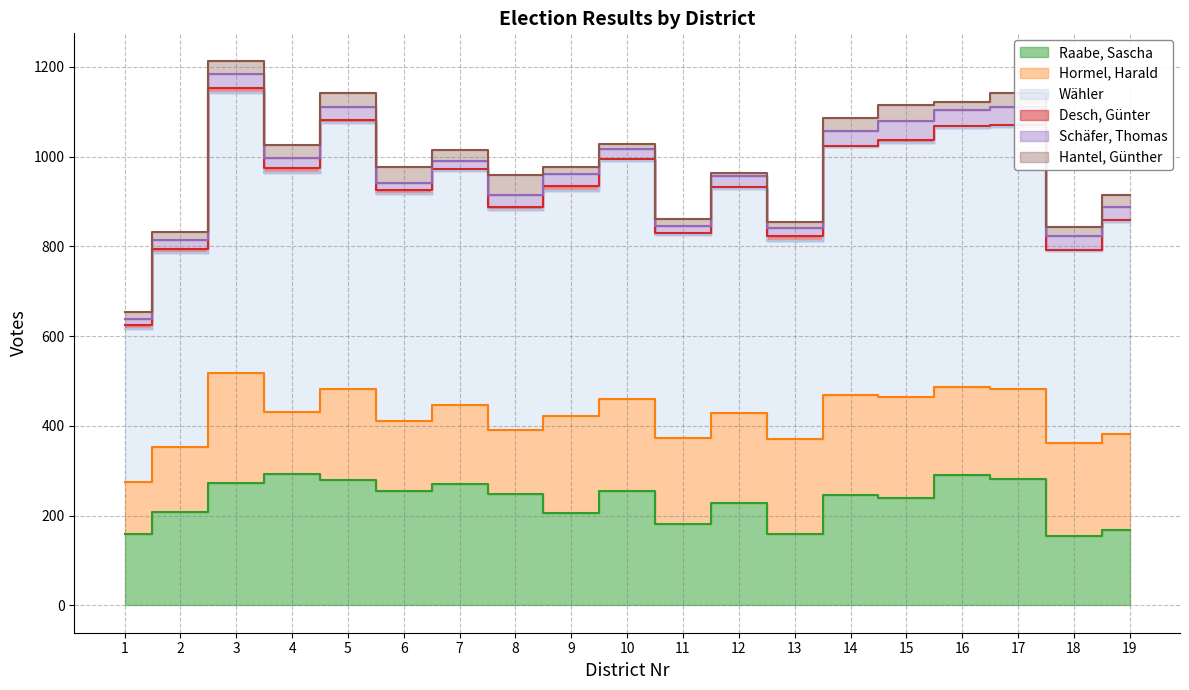

What is the difference between the Wähler values at 6 and 14?

47